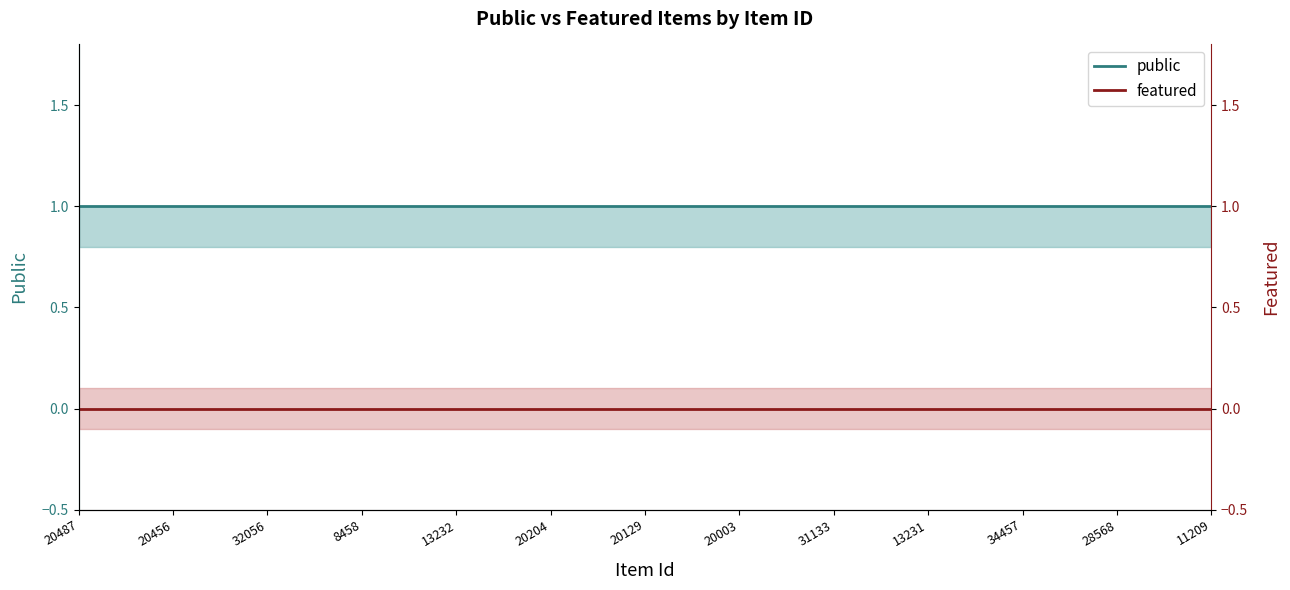

What is the value of the public point at the 20th from the left?

1